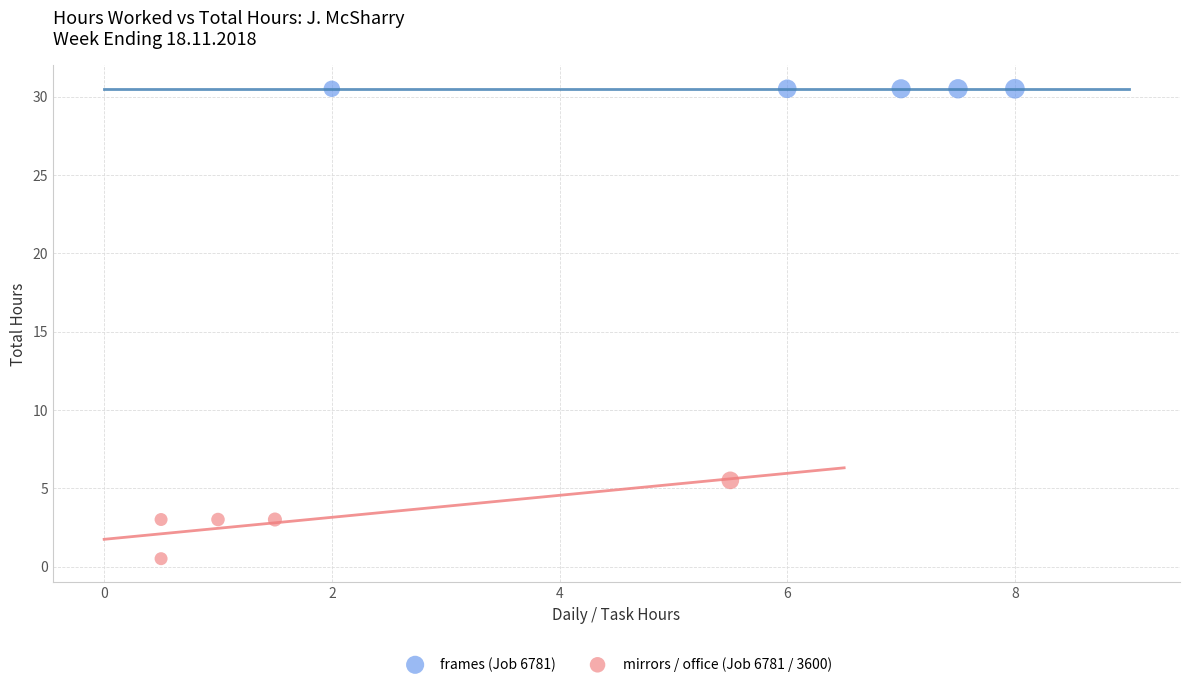

Which series contains the lowest Y value?

mirrors / office (Job 6781 / 3600)